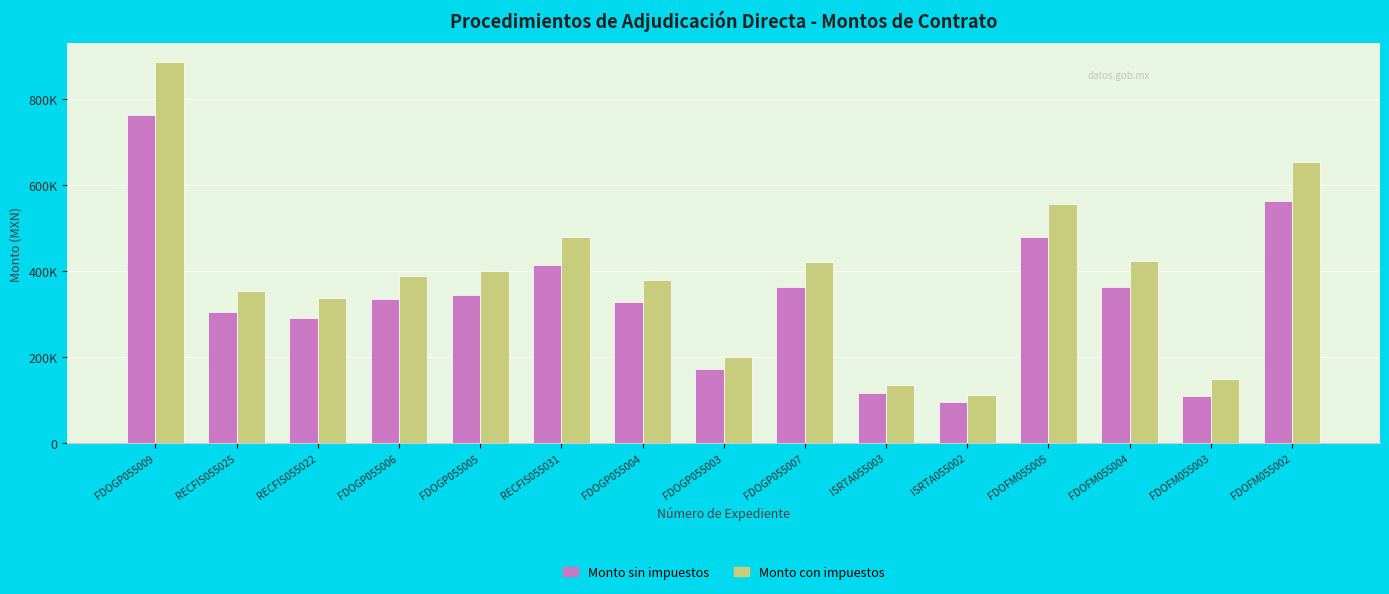

Reading right to left, list all the values displayed in this chart.

Monto sin impuestos: FDOFM055002=562720.3	FDOFM055003=109638.2	FDOFM055004=363450.2	FDOFM055005=477720.3	ISRTA055002=95730.4	ISRTA055003=116053.4	FDOGP055007=363351.6	FDOGP055003=172414.9	FDOGP055004=326970.7	RECFIS055031=412623.0	FDOGP055005=343633.6	FDOGP055006=335344.8	RECFIS055022=290903.7	RECFIS055025=303581.5	FDOGP055009=762244.5
Monto con impuestos: FDOFM055002=652755.6	FDOFM055003=148352.7	FDOFM055004=421602.2	FDOFM055005=554155.6	ISRTA055002=111047.2	ISRTA055003=134621.9	FDOGP055007=421487.8	FDOGP055003=200001.3	FDOGP055004=379286.0	RECFIS055031=478642.7	FDOGP055005=398615.0	FDOGP055006=389000.0	RECFIS055022=337448.3	RECFIS055025=352154.6	FDOGP055009=884203.6